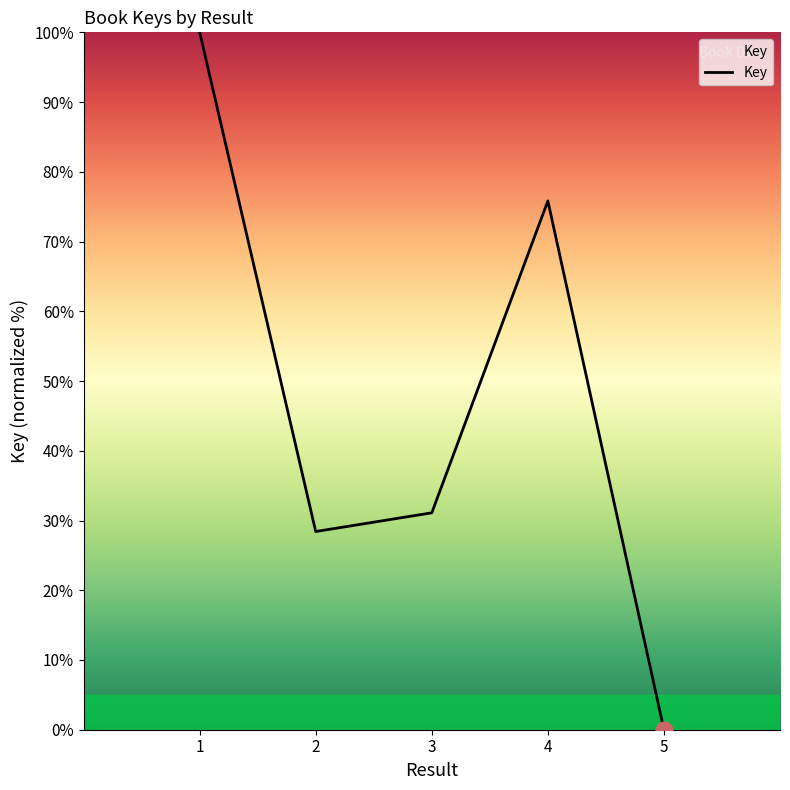

Count the number of values greater than 31.

3